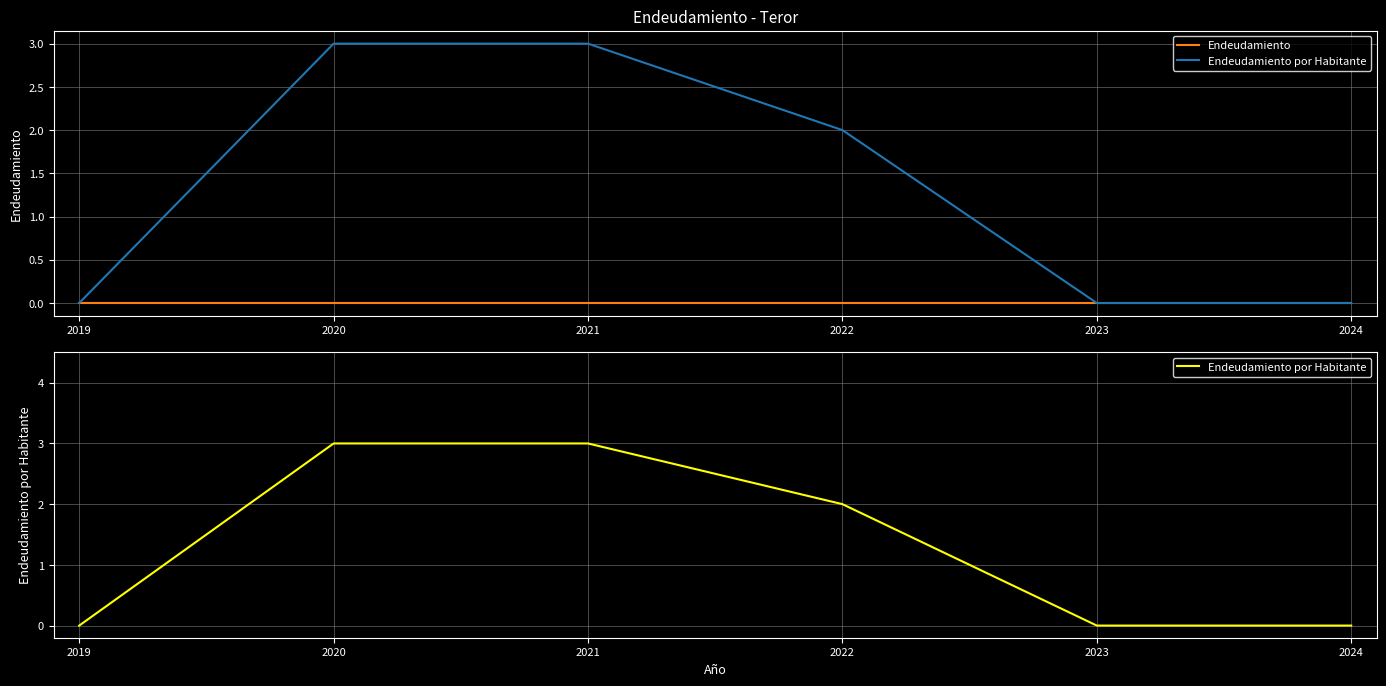

True or false: Endeudamiento por Habitante and Endeudamiento cross at least once.

False